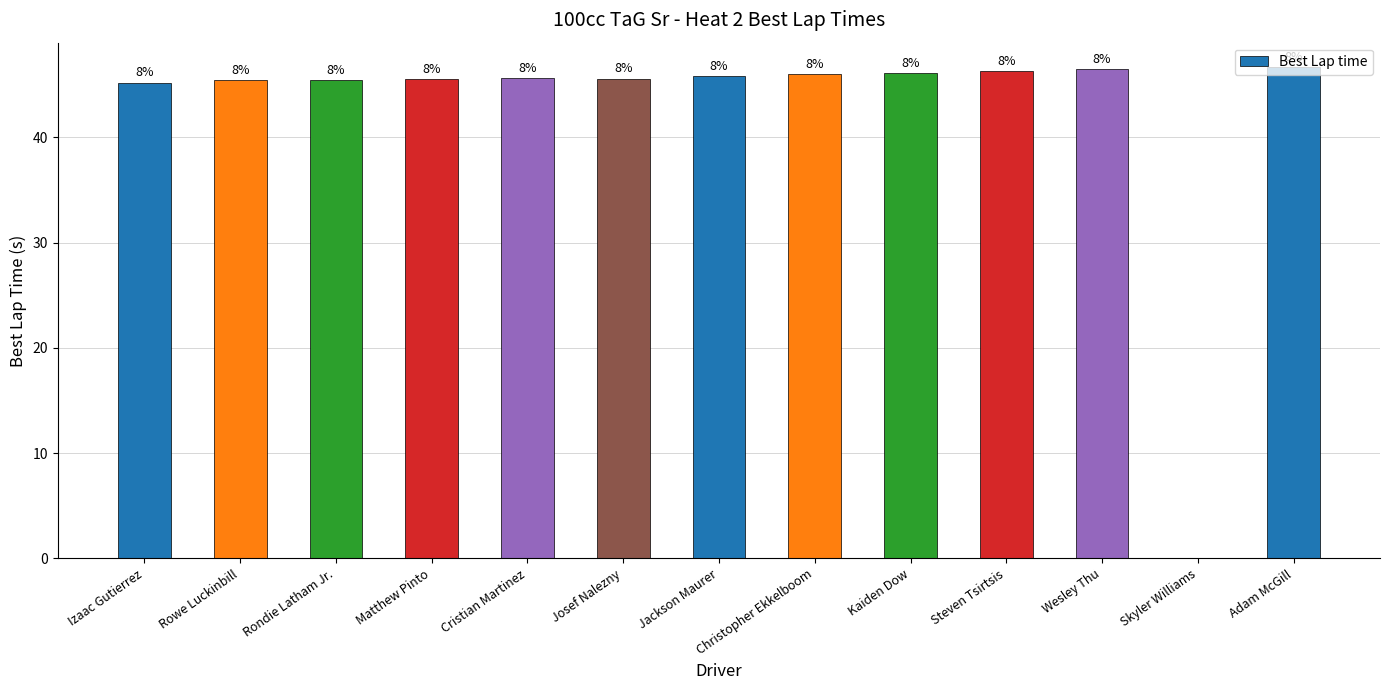

Are the bars horizontal?

No